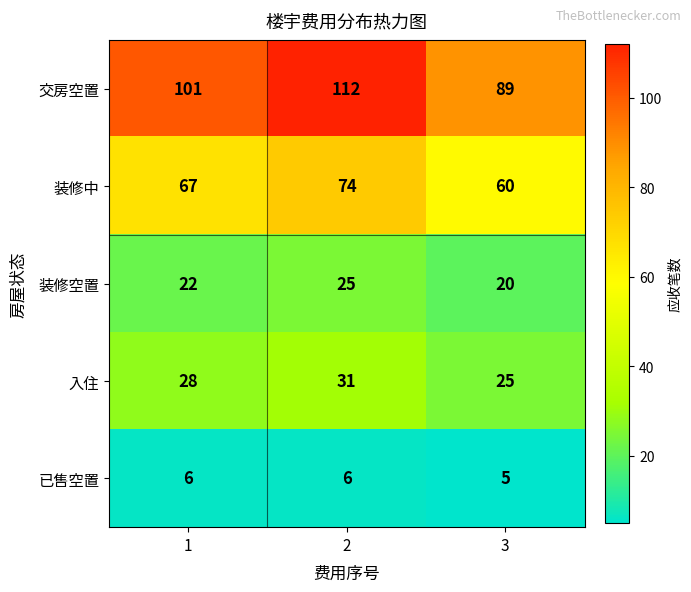

At how many categories does at least one series exceed 10?

3